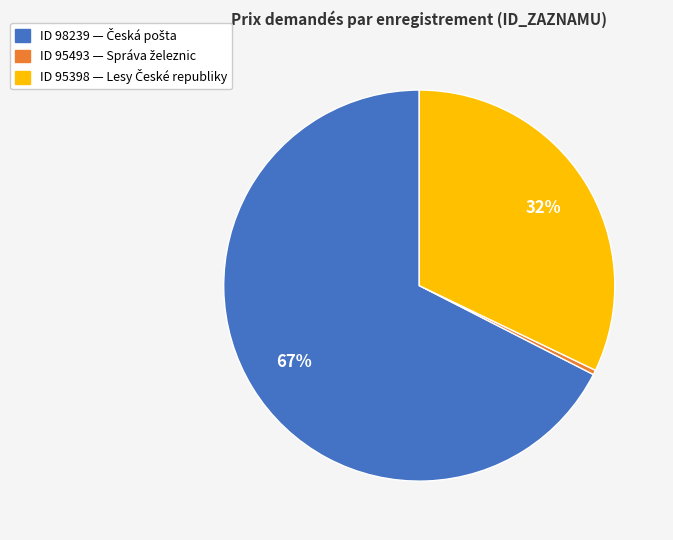

To the nearest percent, what is the average slice percentage?

33%